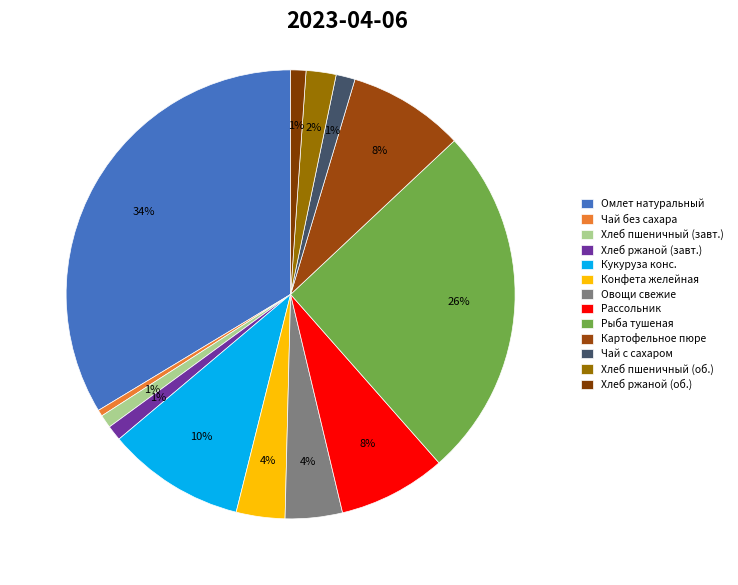

Count the number of slices in the pie.

13